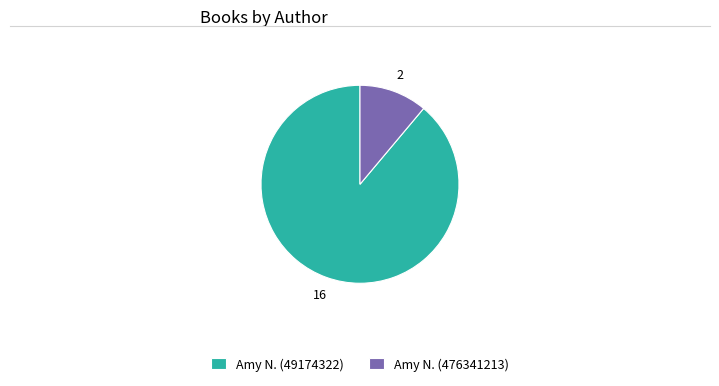

Count the number of slices in the pie.

2